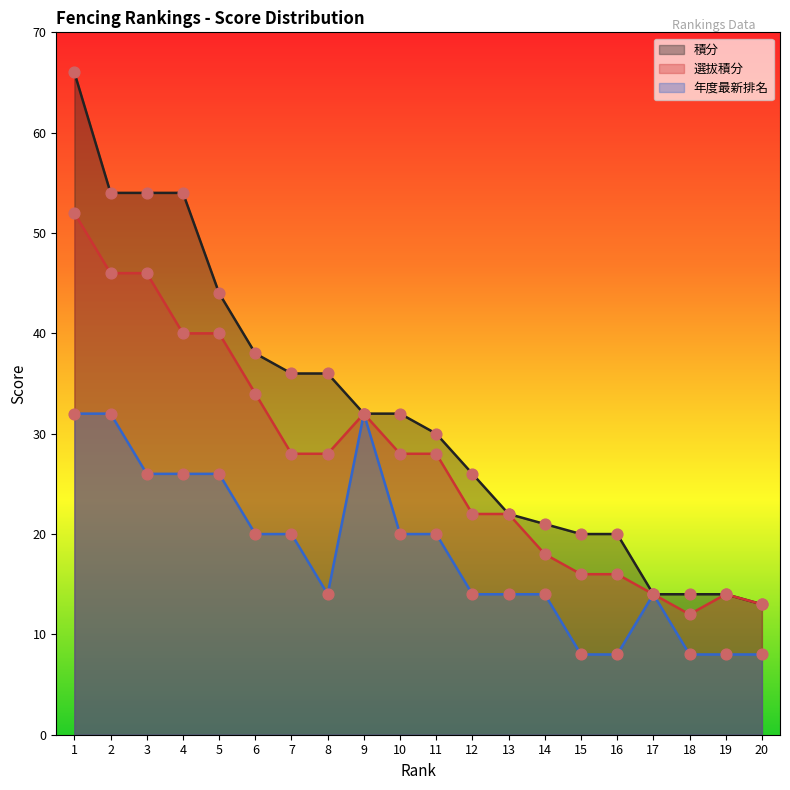

What are all the series names shown in the legend?

積分, 選拔積分, 年度最新排名